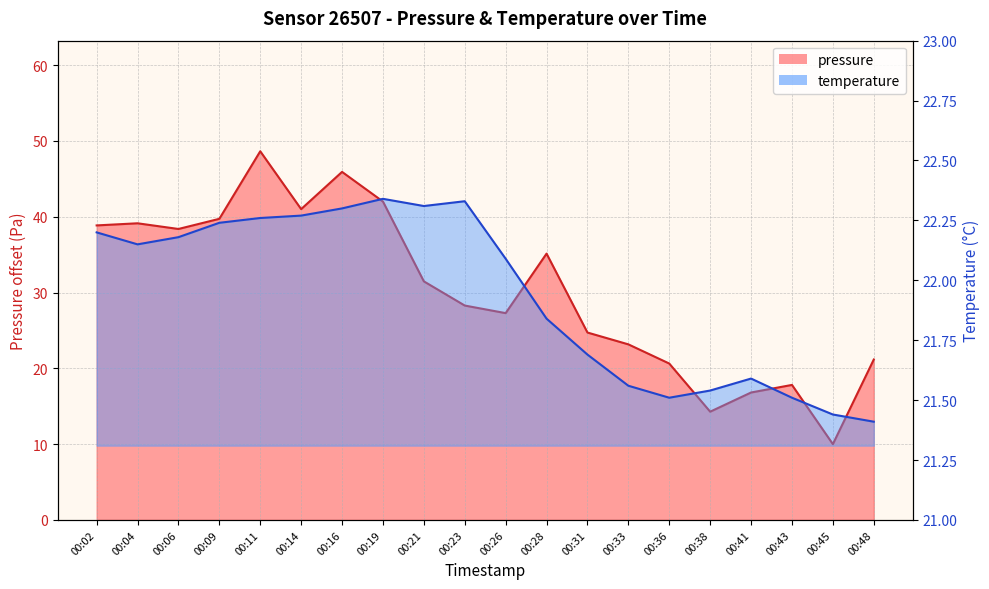

True or false: temperature has more than 0 points higher than both neighbors.

True